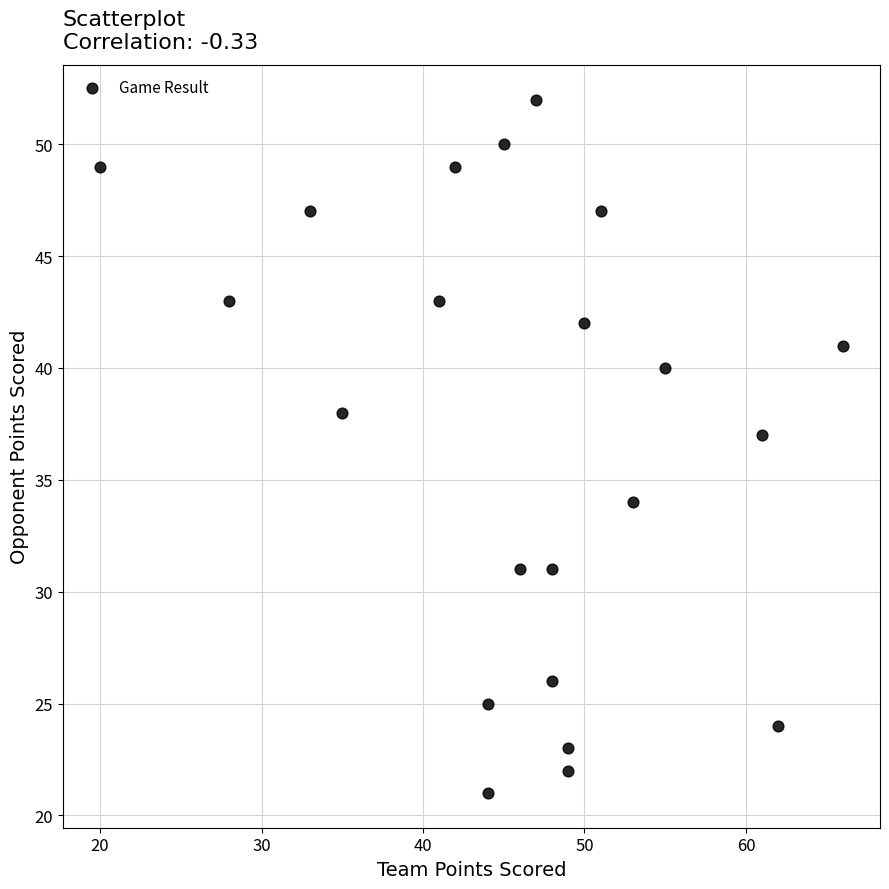

What Y value in the scatter plot is closest to 36?

37